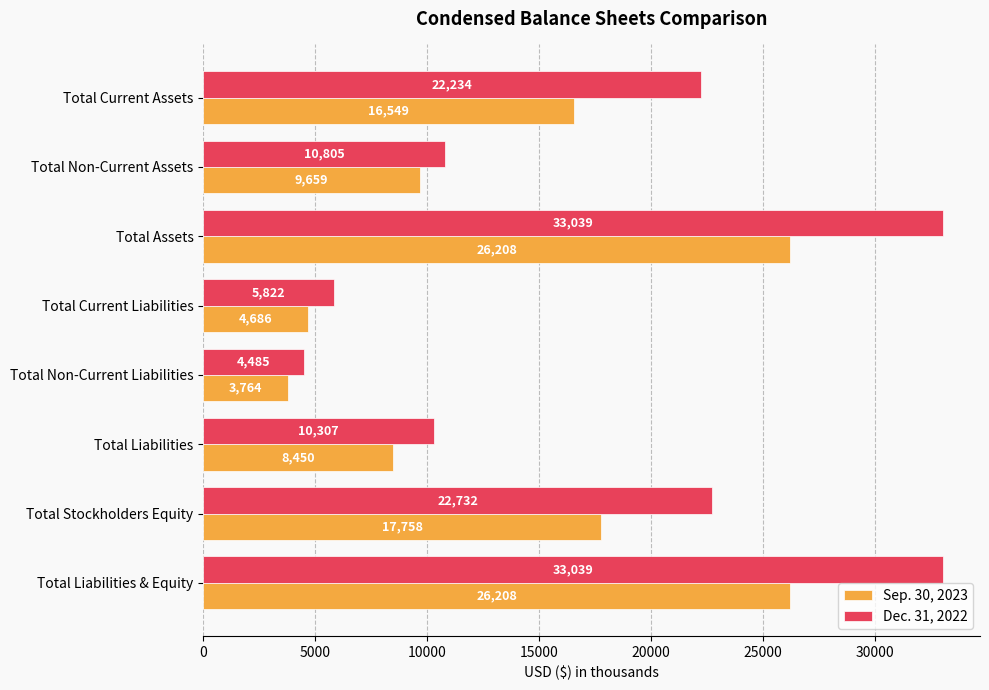

True or false: Dec. 31, 2022 has a value of 10307 at Total Liabilities.

True